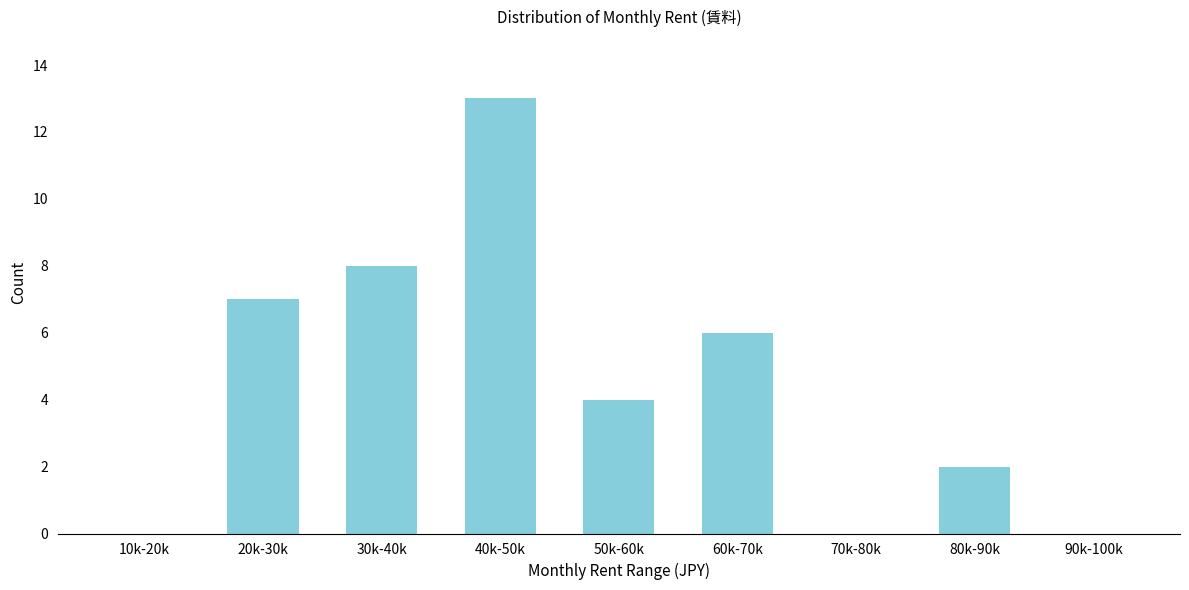

Reading left to right, list all the values displayed in this chart.

10k-20k=0	20k-30k=7	30k-40k=8	40k-50k=13	50k-60k=4	60k-70k=6	70k-80k=0	80k-90k=2	90k-100k=0